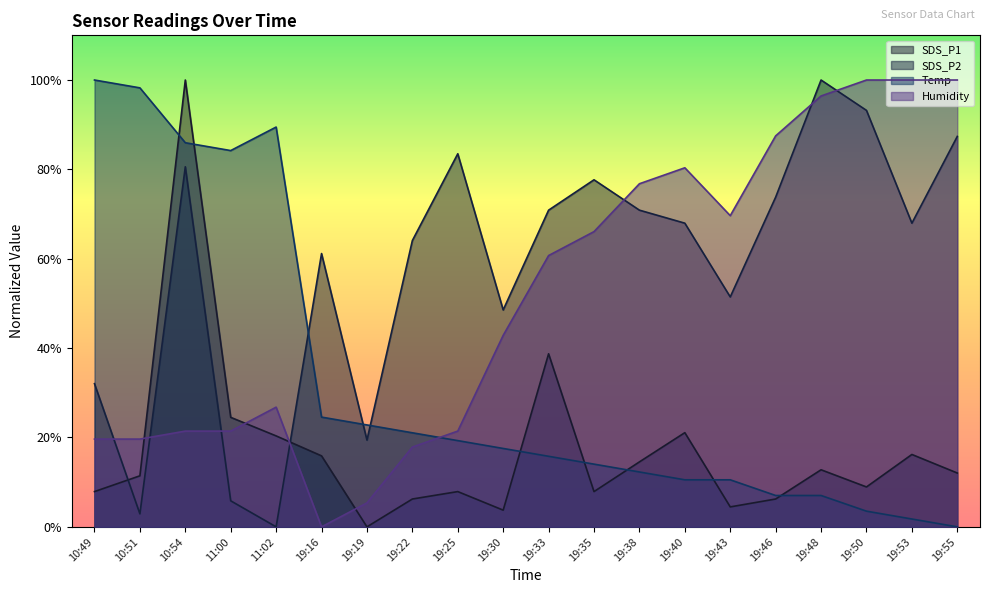

What is the total value across all series at 19:19?

47.6